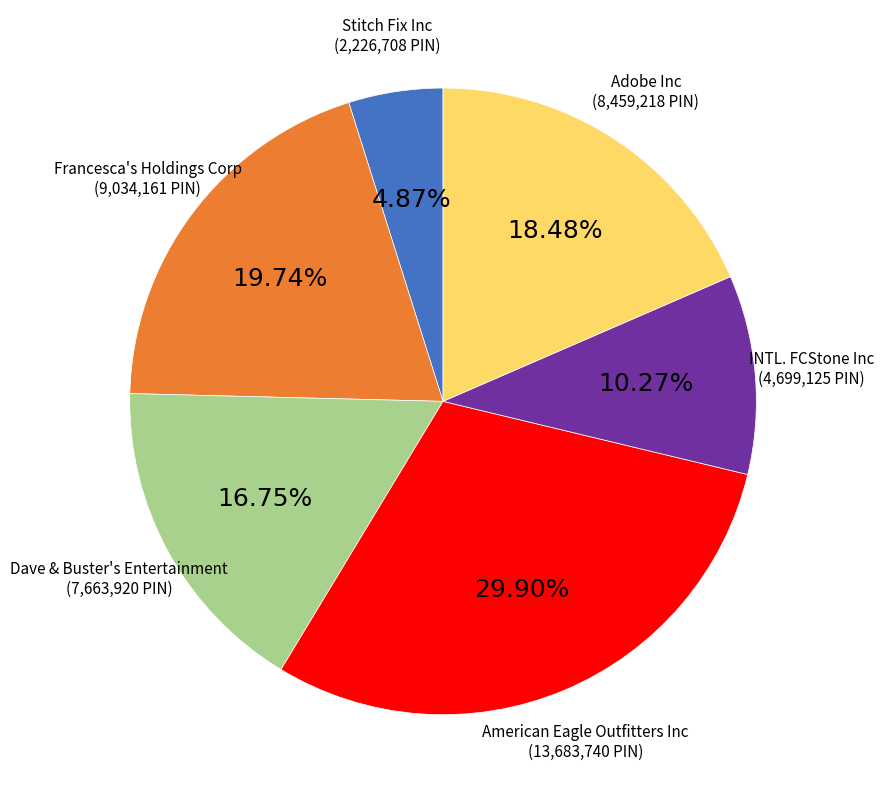

Is the sum of INTL. FCStone Inc and Francesca's Holdings Corp greater than half?

No